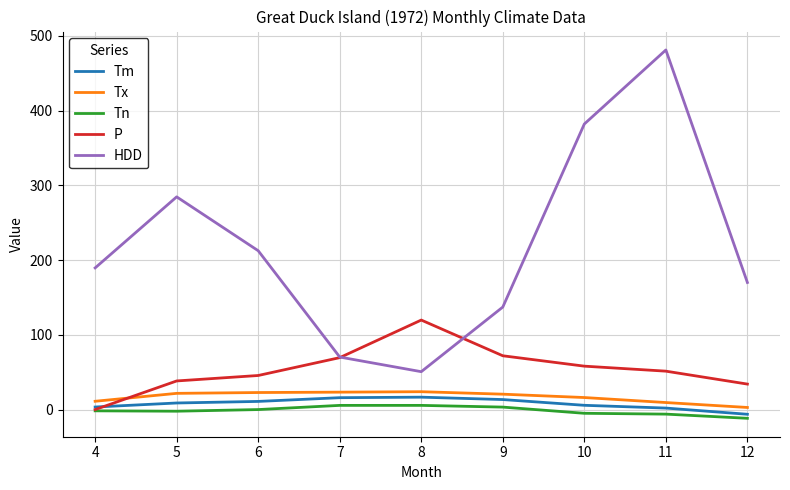

Which category has the highest value in the HDD series?

11